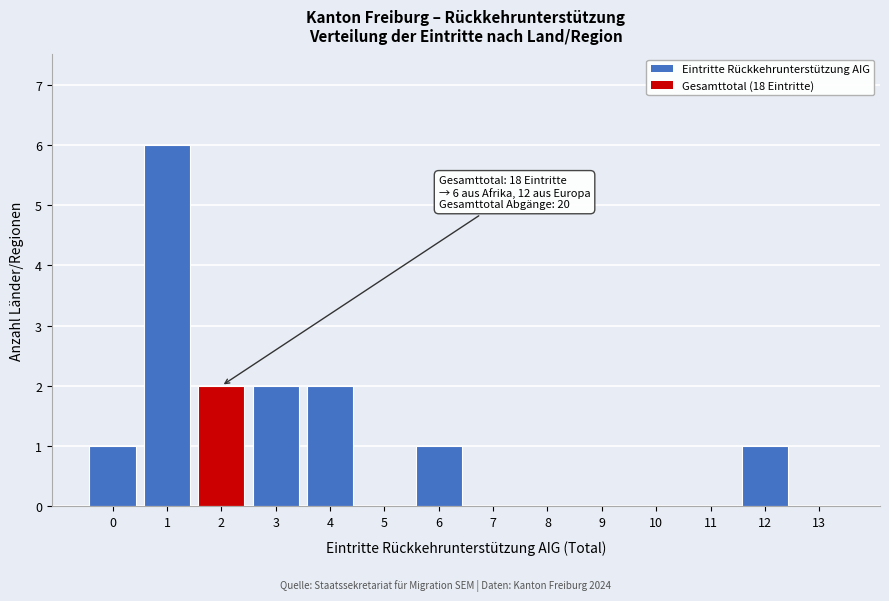

Reading left to right, transcribe all the data shown in this chart.

0=1	1=6	2=2	3=2	4=2	5=0	6=1	7=0	8=0	9=0	10=0	11=0	12=1	13=0